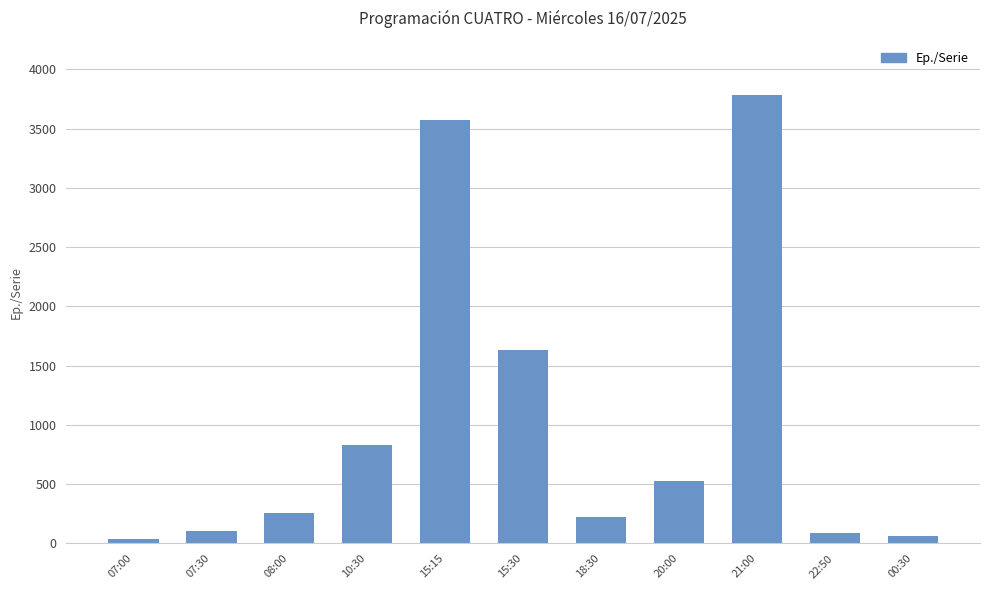

What is the maximum value shown in the chart?

3786